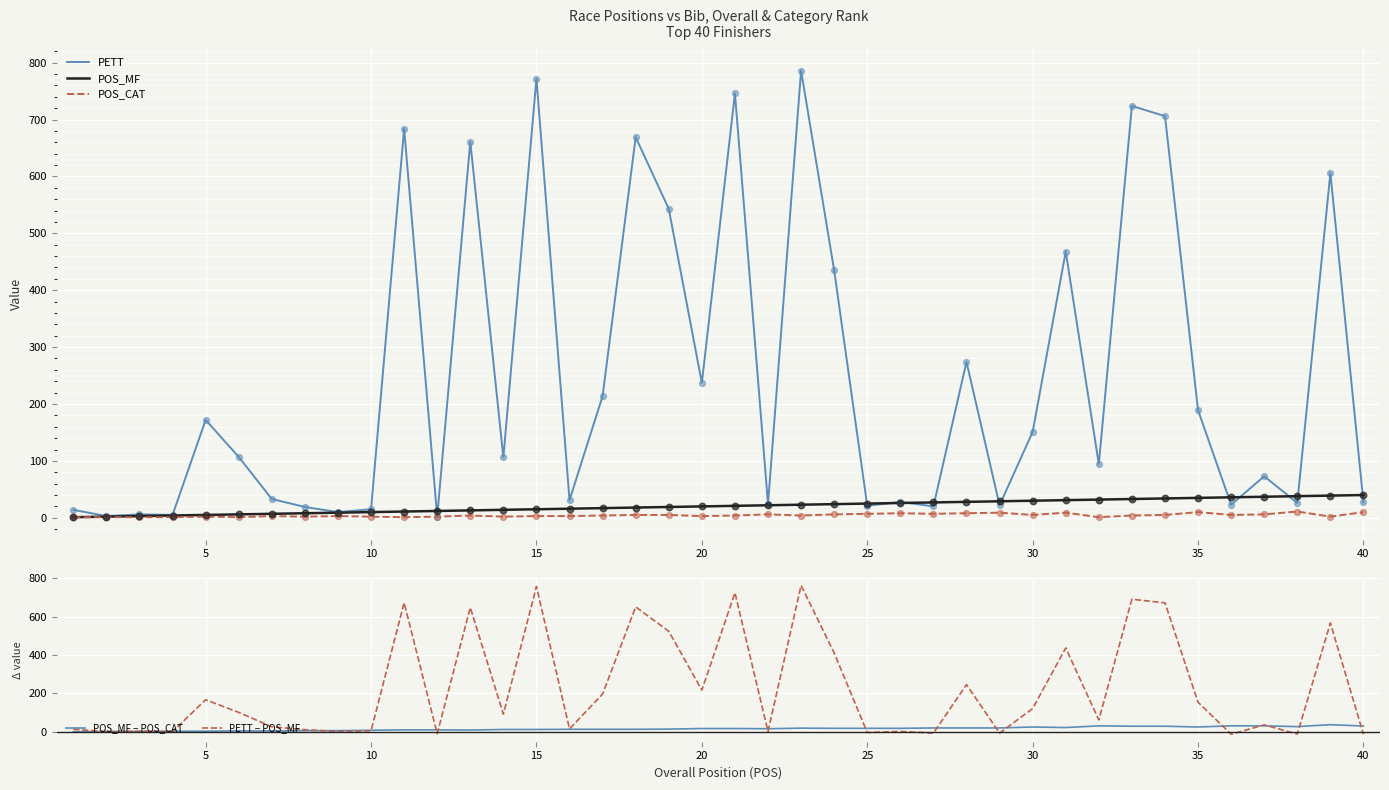

True or false: PETT has a value of 27 at 40.

True